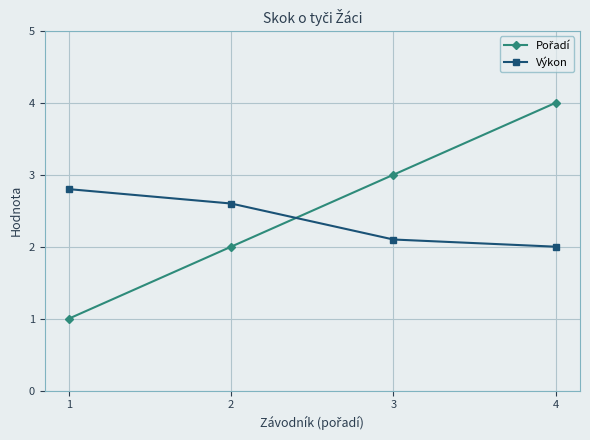

What is the minimum value shown in the chart?

1.0